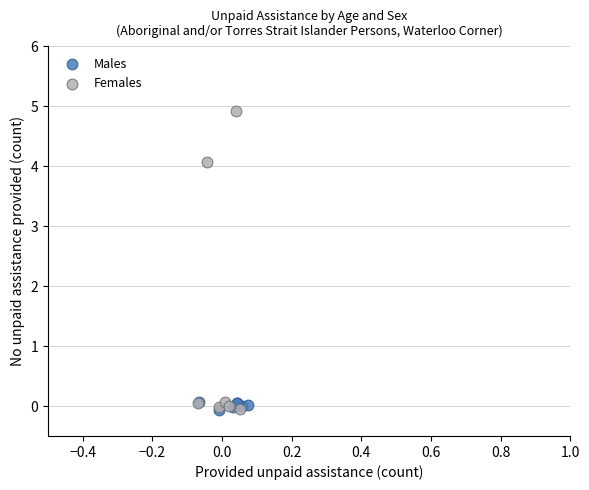

Which series has the widest spread of Y values?

Females